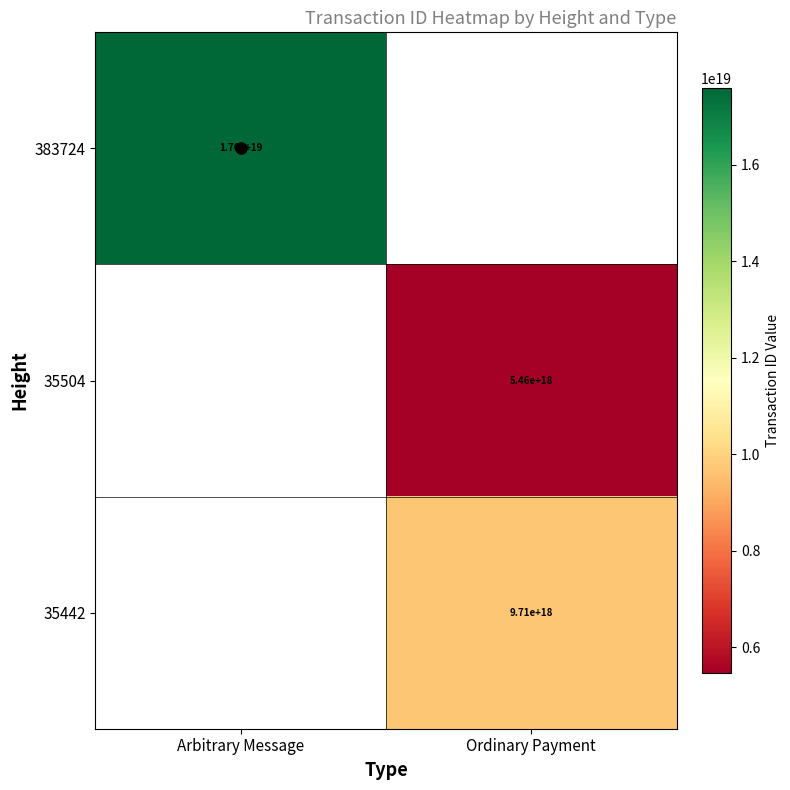

How many categories are shown in the chart?

2